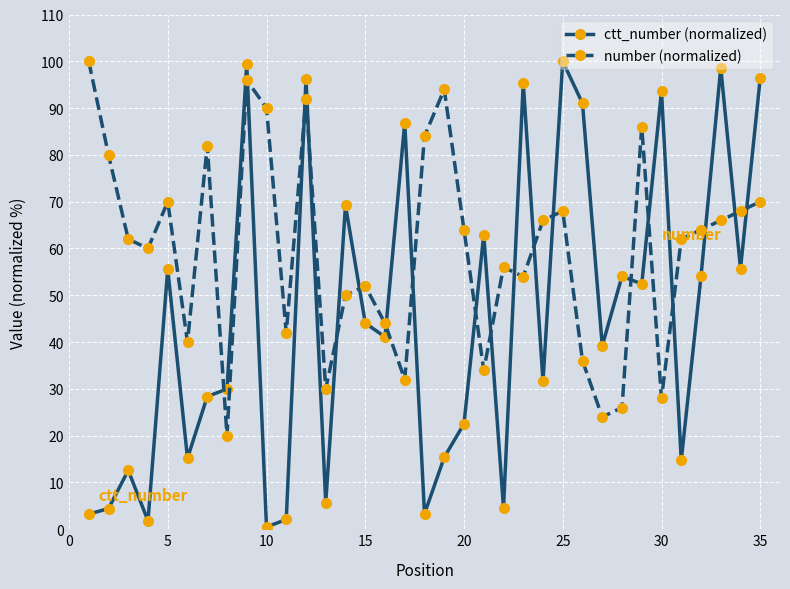

Count the number of categories in the chart.

35